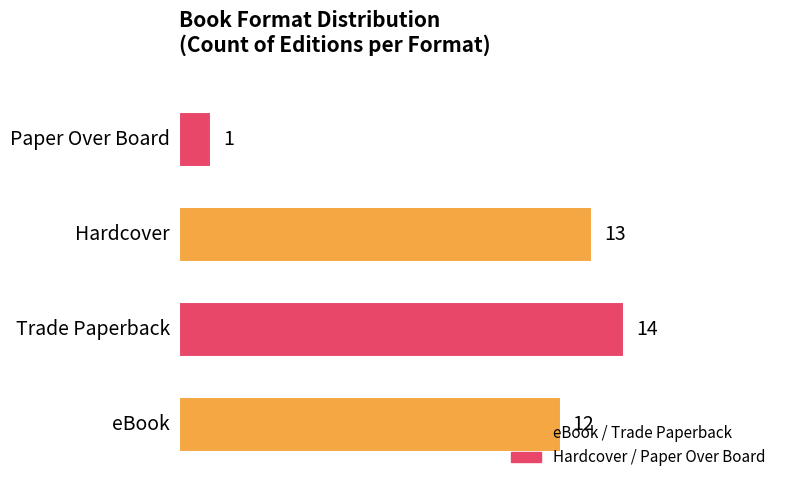

Are the bars grouped side by side (vs. stacked)?

No